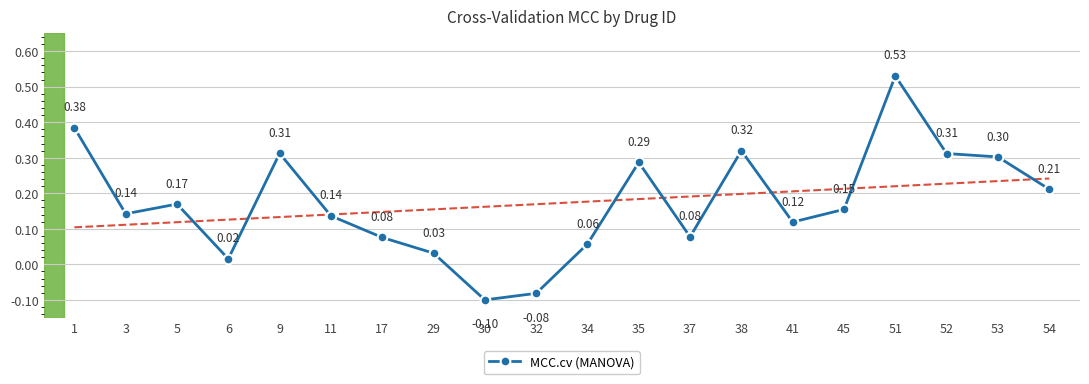

How many distinct data groups are displayed?

1